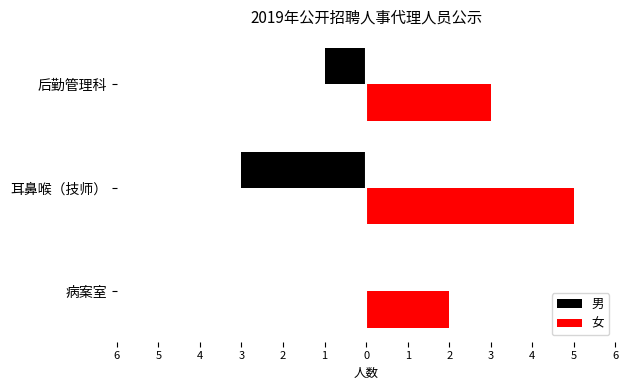

What are all the series names shown in the legend?

男, 女